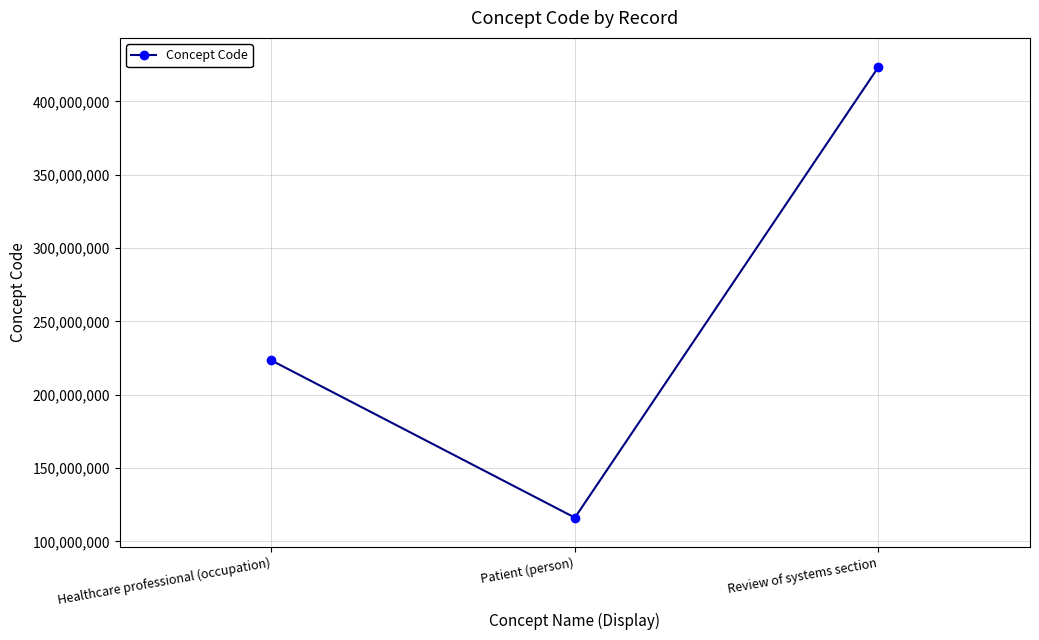

What is the value of the 1st point from the left?

223366009